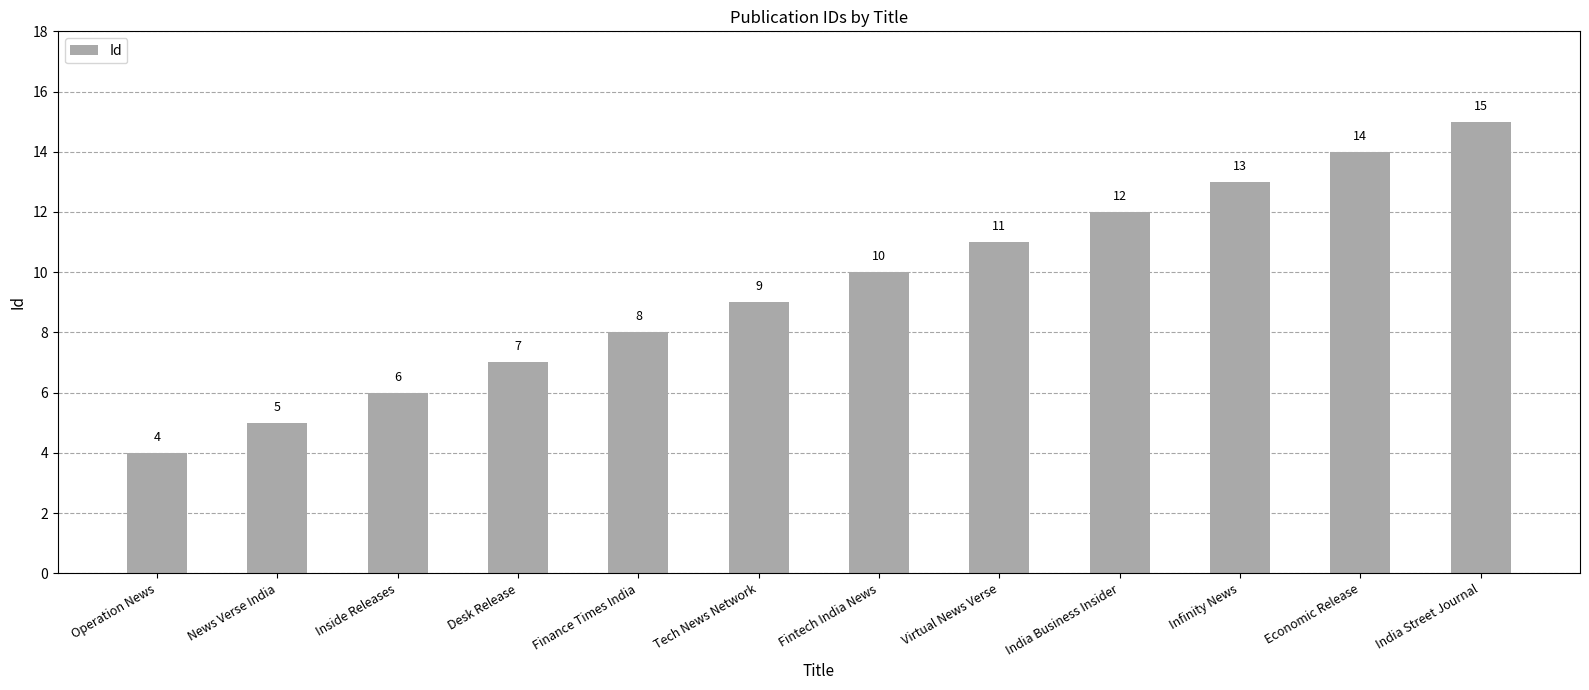

What is the difference between the maximum and second lowest values?

10